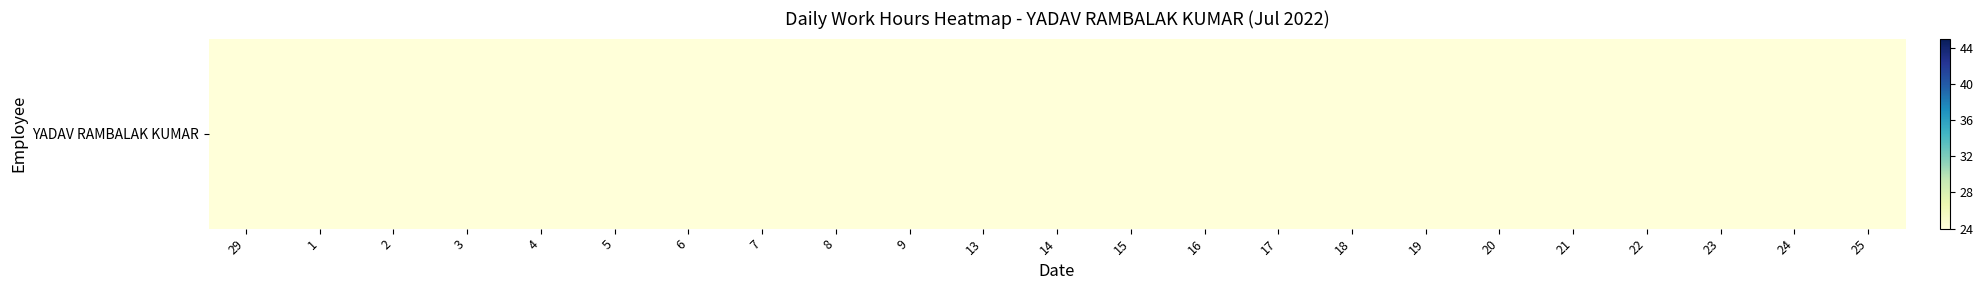

Reading left to right, what are all the values shown in this chart?

29=12.1	1=12.3	2=0.0	3=12.3	4=12.3	5=0.0	6=12.2	7=0.0	8=12.1	9=0.0	13=12.2	14=12.2	15=12.1	16=0.0	17=12.1	18=12.1	19=12.2	20=12.2	21=12.1	22=12.4	23=0.0	24=12.4	25=12.1